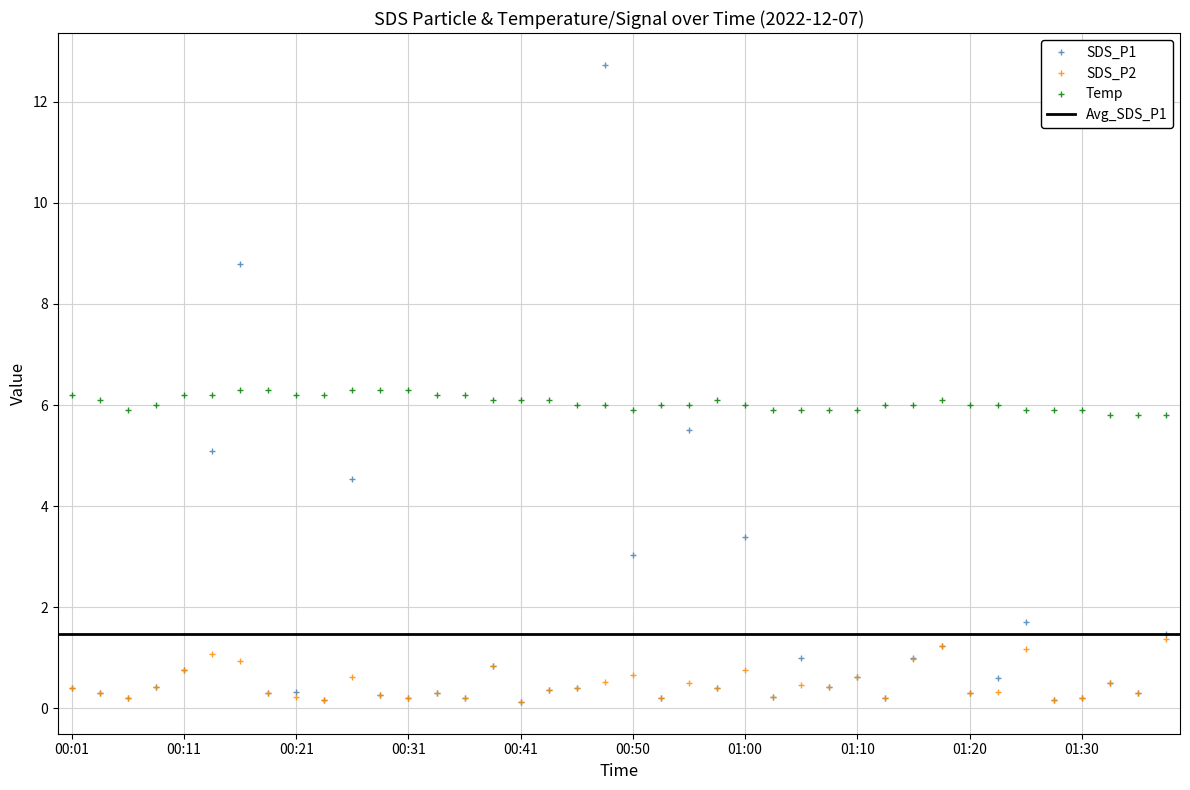

What is the sum of the Temp values at 00:55 and 01:32?

11.8